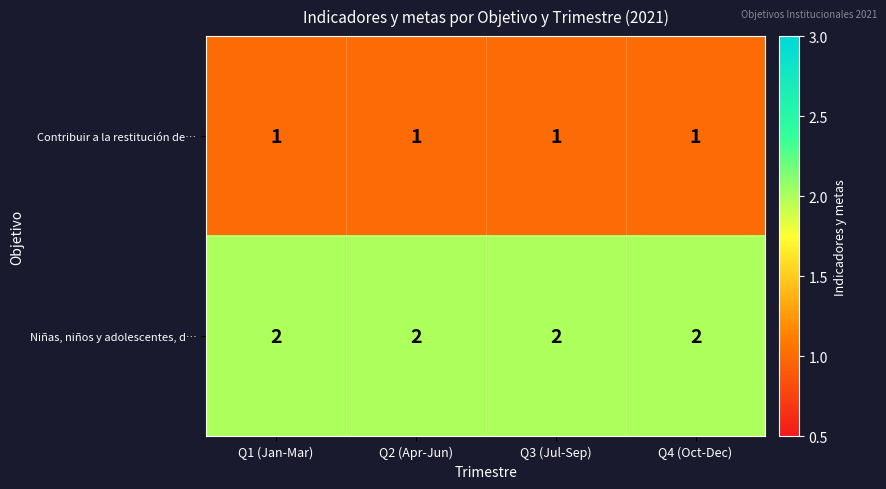

Rank the series by their maximum value, from highest to lowest.

Niñas, niños y adolescentes, d…, Contribuir a la restitución de…